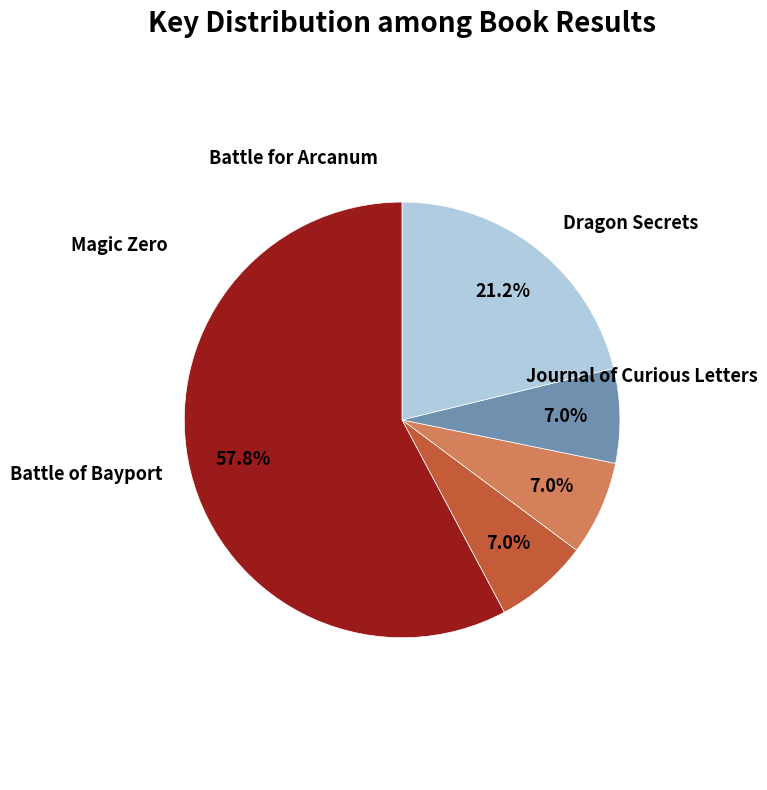

How many slices are in this pie chart?

5